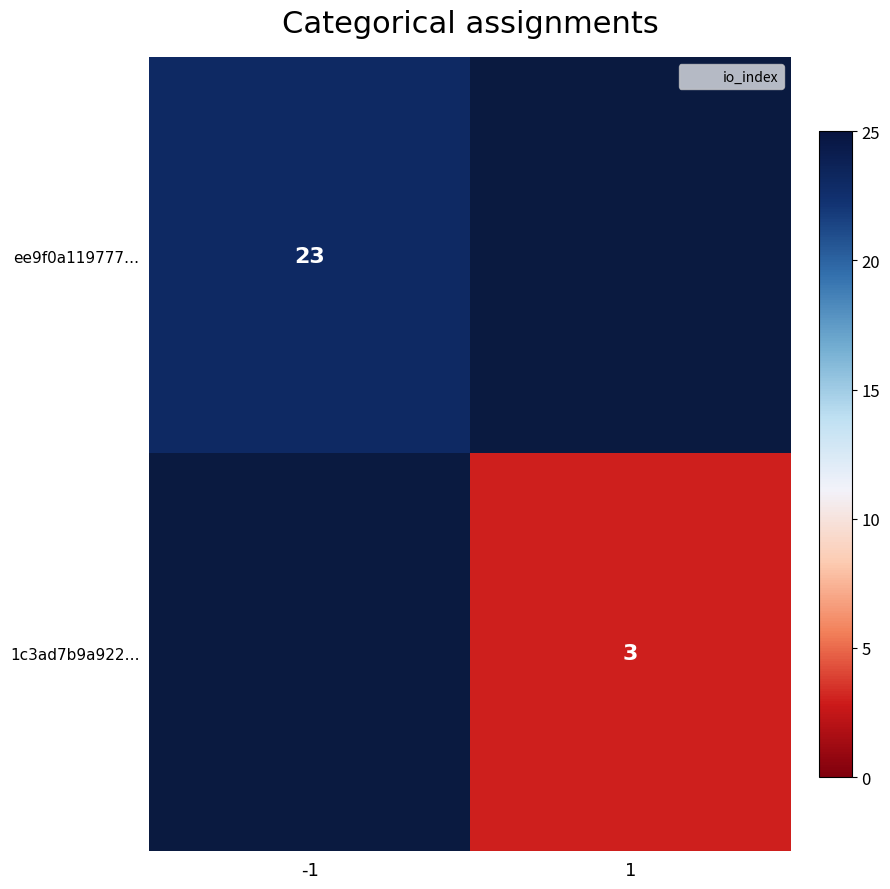

True or false: ee9f0a119777… has a value of 23.0 at -1.

True